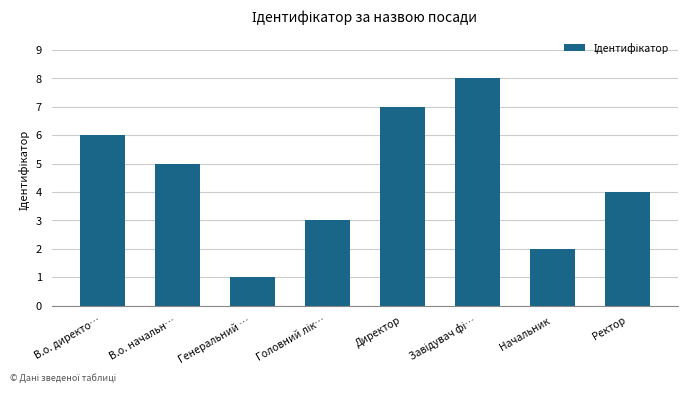

What position from the right is В.о. начальн…?

7